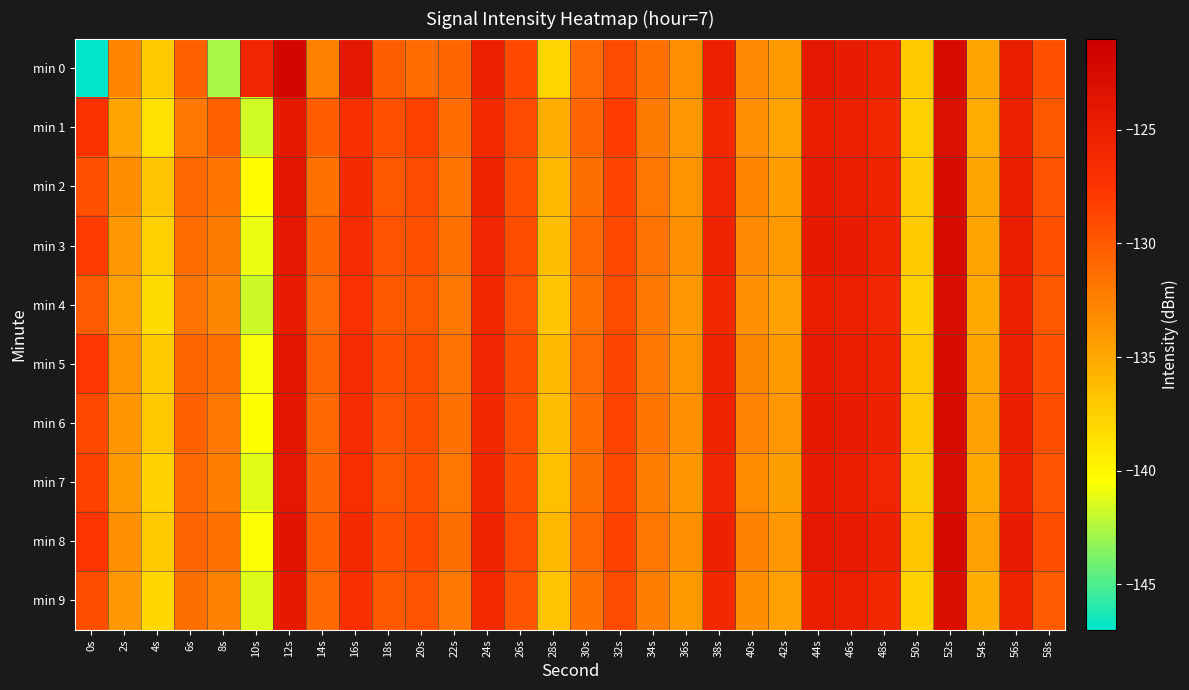

Reading left to right, extract all data points from this chart.

min 0: 0s=-146.9	2s=-132.8	4s=-137.1	6s=-130.4	8s=-142.7	10s=-125.9	12s=-122.0	14s=-132.5	16s=-124.2	18s=-130.3	20s=-131.3	22s=-130.8	24s=-125.1	26s=-128.9	28s=-137.8	30s=-131.1	32s=-129.0	34s=-131.4	36s=-133.4	38s=-125.3	40s=-133.0	42s=-134.0	44s=-124.2	46s=-124.6	48s=-125.3	50s=-137.1	52s=-122.4	54s=-134.7	56s=-124.8	58s=-129.4
min 1: 0s=-127.4	2s=-134.8	4s=-138.6	6s=-131.9	8s=-130.5	10s=-141.7	12s=-124.4	14s=-130.2	16s=-127.1	18s=-129.4	20s=-128.5	22s=-131.2	24s=-126.3	26s=-129.1	28s=-135.4	30s=-130.7	32s=-128.2	34s=-132.1	36s=-134.0	38s=-126.1	40s=-133.3	42s=-134.7	44s=-124.9	46s=-125.2	48s=-126.0	50s=-137.5	52s=-123.1	54s=-135.2	56s=-125.4	58s=-130.0
min 2: 0s=-129.5	2s=-133.2	4s=-136.8	6s=-130.9	8s=-131.7	10s=-140.3	12s=-123.8	14s=-131.5	16s=-126.4	18s=-129.9	20s=-129.1	22s=-131.7	24s=-125.7	26s=-129.4	28s=-136.1	30s=-131.3	32s=-128.7	34s=-131.8	36s=-133.7	38s=-125.8	40s=-132.7	42s=-134.3	44s=-124.6	46s=-124.9	48s=-125.7	50s=-137.3	52s=-122.7	54s=-134.9	56s=-125.0	58s=-129.6
min 3: 0s=-128.2	2s=-133.9	4s=-137.5	6s=-131.2	8s=-132.1	10s=-141.0	12s=-124.1	14s=-130.8	16s=-126.7	18s=-129.6	20s=-129.4	22s=-131.4	24s=-125.9	26s=-129.2	28s=-136.4	30s=-131.0	32s=-128.9	34s=-131.6	36s=-133.5	38s=-125.6	40s=-133.0	42s=-134.1	44s=-124.4	46s=-124.7	48s=-125.5	50s=-137.2	52s=-122.5	54s=-134.7	56s=-124.8	58s=-129.4
min 4: 0s=-130.1	2s=-134.5	4s=-138.2	6s=-131.6	8s=-132.8	10s=-141.8	12s=-124.6	14s=-131.1	16s=-127.1	18s=-130.0	20s=-129.8	22s=-131.9	24s=-126.2	26s=-129.6	28s=-136.8	30s=-131.4	32s=-129.2	34s=-132.0	36s=-133.9	38s=-126.0	40s=-133.4	42s=-134.6	44s=-124.8	46s=-125.1	48s=-125.9	50s=-137.6	52s=-122.9	54s=-135.1	56s=-125.2	58s=-129.8
min 5: 0s=-127.8	2s=-133.6	4s=-137.2	6s=-130.8	8s=-131.5	10s=-140.7	12s=-123.9	14s=-130.6	16s=-126.5	18s=-129.5	20s=-129.2	22s=-131.6	24s=-125.8	26s=-129.3	28s=-136.2	30s=-131.1	32s=-128.8	34s=-131.9	36s=-133.6	38s=-125.7	40s=-132.8	42s=-134.2	44s=-124.5	46s=-124.8	48s=-125.6	50s=-137.1	52s=-122.6	54s=-134.8	56s=-125.1	58s=-129.5
min 6: 0s=-129.0	2s=-133.8	4s=-137.0	6s=-130.5	8s=-132.0	10s=-140.5	12s=-124.0	14s=-130.9	16s=-126.6	18s=-129.7	20s=-129.3	22s=-131.5	24s=-126.0	26s=-129.4	28s=-136.3	30s=-131.2	32s=-128.6	34s=-131.7	36s=-133.4	38s=-125.5	40s=-132.6	42s=-134.0	44s=-124.3	46s=-124.6	48s=-125.4	50s=-137.0	52s=-122.4	54s=-134.6	56s=-124.9	58s=-129.3
min 7: 0s=-128.5	2s=-134.1	4s=-137.7	6s=-131.0	8s=-132.3	10s=-141.2	12s=-124.2	14s=-130.7	16s=-126.8	18s=-129.8	20s=-129.5	22s=-131.8	24s=-126.1	26s=-129.5	28s=-136.5	30s=-131.3	32s=-129.0	34s=-132.2	36s=-133.8	38s=-125.9	40s=-133.1	42s=-134.4	44s=-124.7	46s=-125.0	48s=-125.8	50s=-137.4	52s=-122.8	54s=-135.0	56s=-125.3	58s=-129.7
min 8: 0s=-127.6	2s=-133.4	4s=-137.1	6s=-130.7	8s=-131.4	10s=-140.6	12s=-123.7	14s=-130.5	16s=-126.3	18s=-129.4	20s=-129.0	22s=-131.3	24s=-125.6	26s=-129.1	28s=-136.0	30s=-130.9	32s=-128.5	34s=-131.8	36s=-133.5	38s=-125.4	40s=-132.5	42s=-133.9	44s=-124.2	46s=-124.5	48s=-125.3	50s=-136.9	52s=-122.3	54s=-134.5	56s=-124.7	58s=-129.2
min 9: 0s=-129.3	2s=-134.0	4s=-137.9	6s=-131.3	8s=-132.5	10s=-141.4	12s=-124.4	14s=-131.0	16s=-127.0	18s=-129.9	20s=-129.6	22s=-132.0	24s=-126.3	26s=-129.7	28s=-136.7	30s=-131.5	32s=-129.1	34s=-132.3	36s=-134.1	38s=-126.2	40s=-133.2	42s=-134.5	44s=-124.9	46s=-125.2	48s=-126.1	50s=-137.7	52s=-123.0	54s=-135.3	56s=-125.5	58s=-130.1